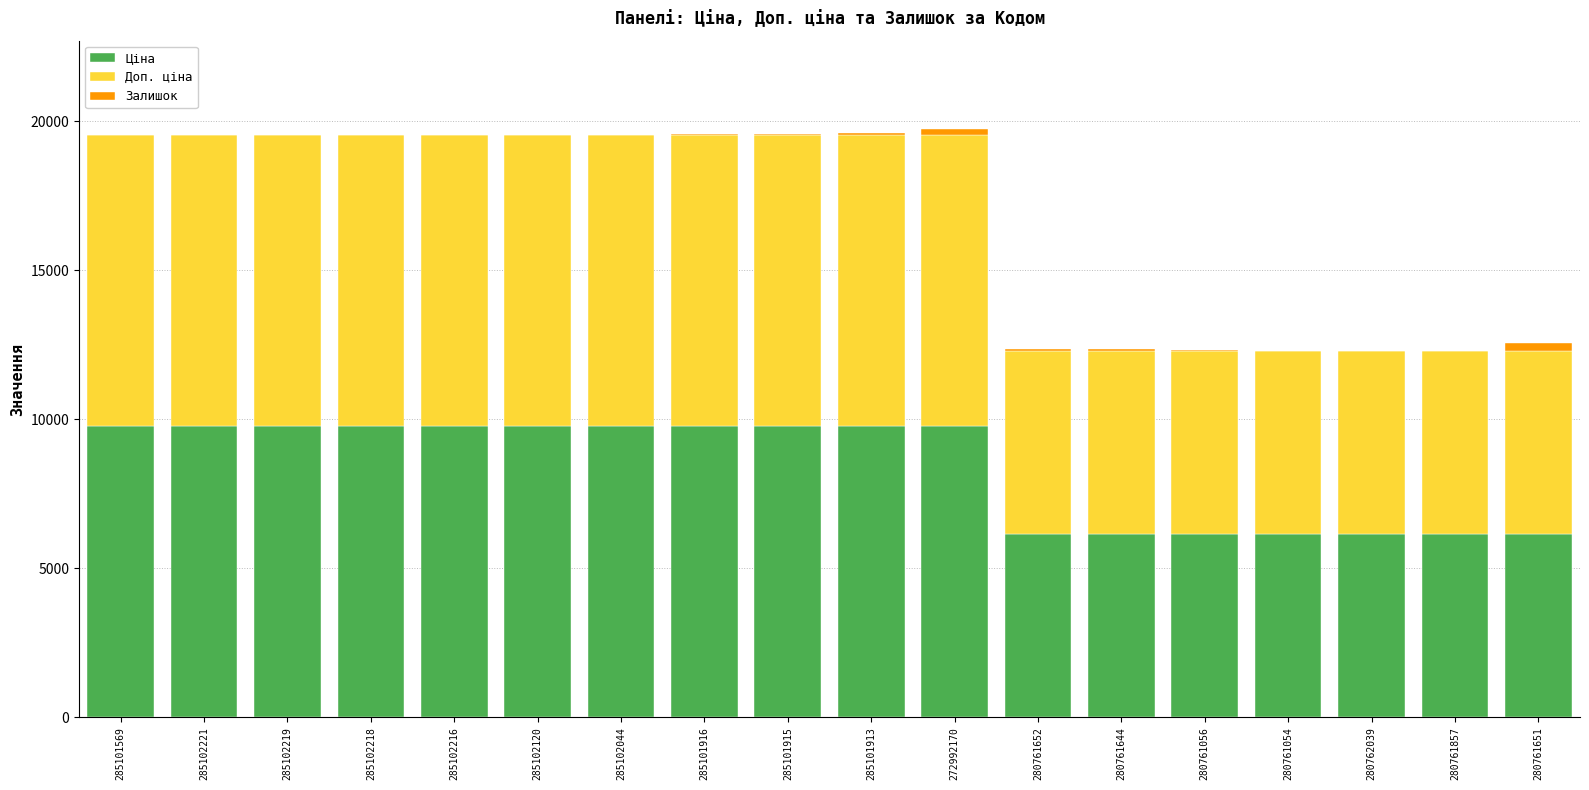

Is it true that Ціна equals 6143.2 at 280761644?

True